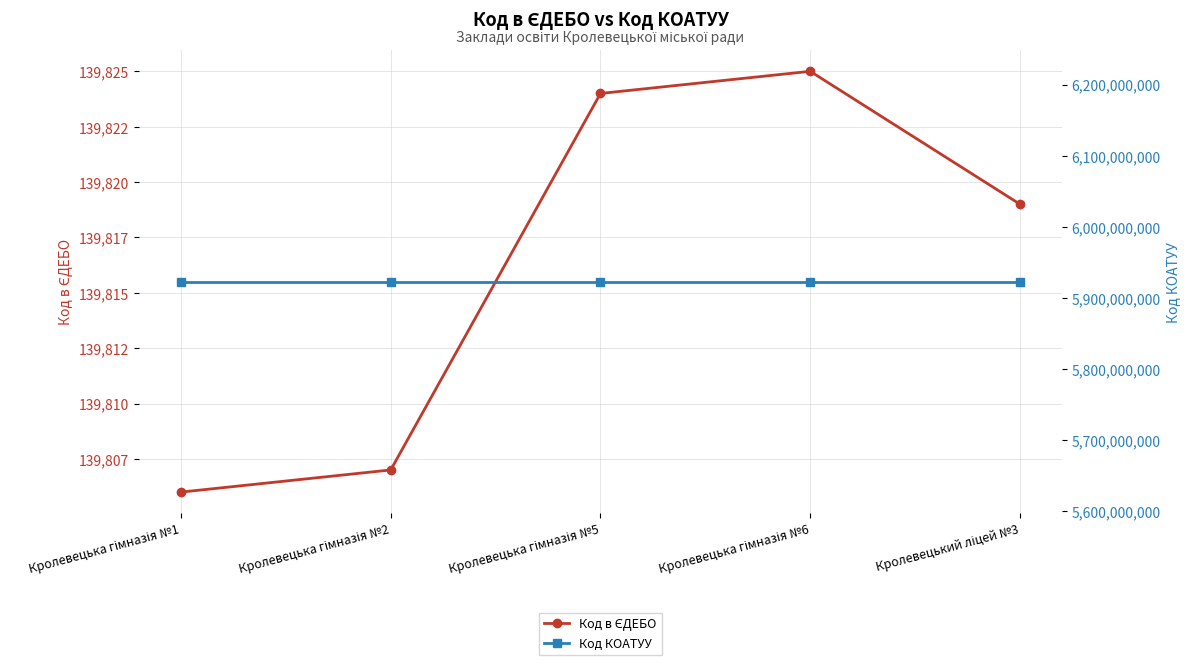

True or false: Код КОАТУУ and Код в ЄДЕБО cross at least once.

False